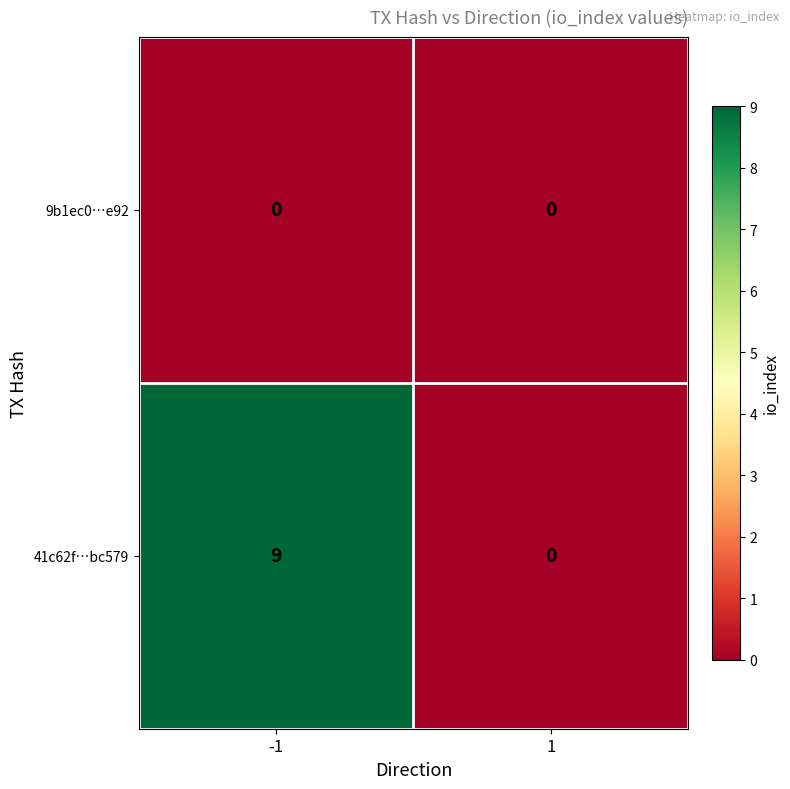

Read the 41c62f…bc579 value at -1.

9